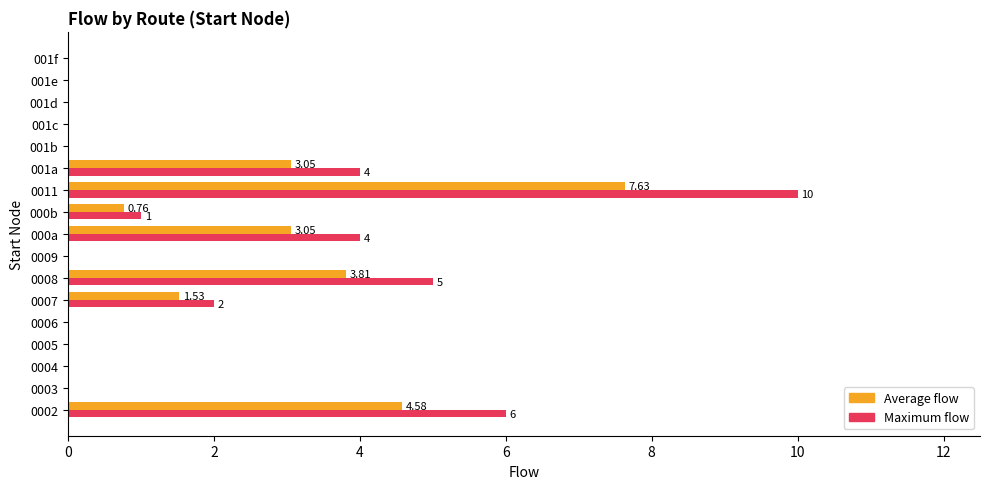

At which category is the sum across all series the highest?

0011